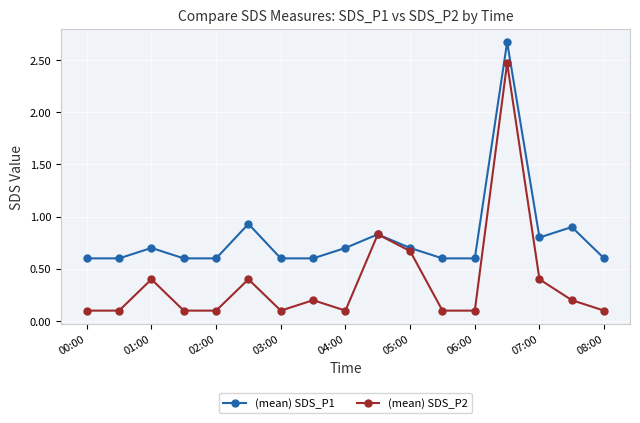

In (mean) SDS_P1, how many points are higher than both neighbors (excluding endpoints)?

5